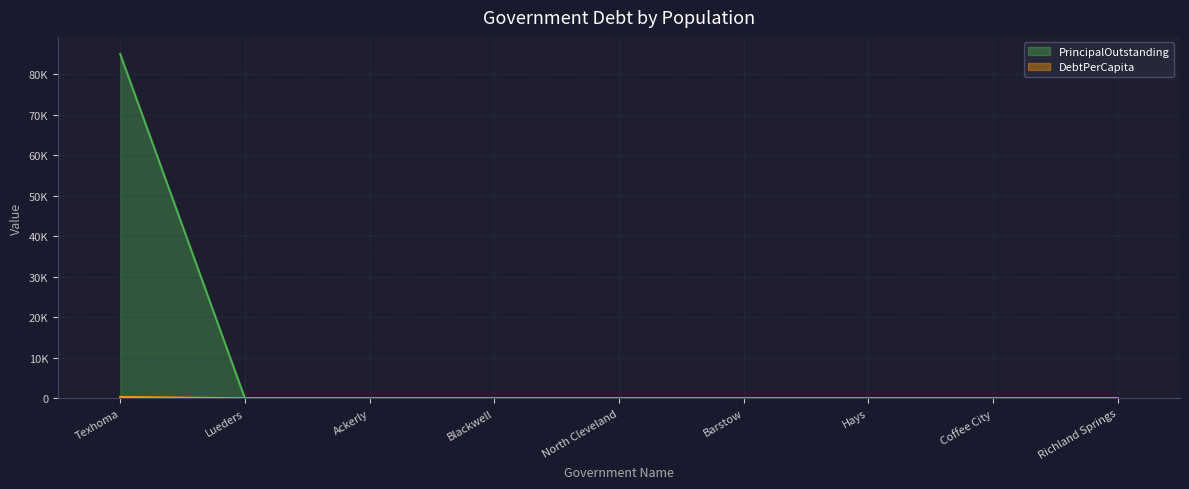

Does the chart display data point markers on the line(s)?

No